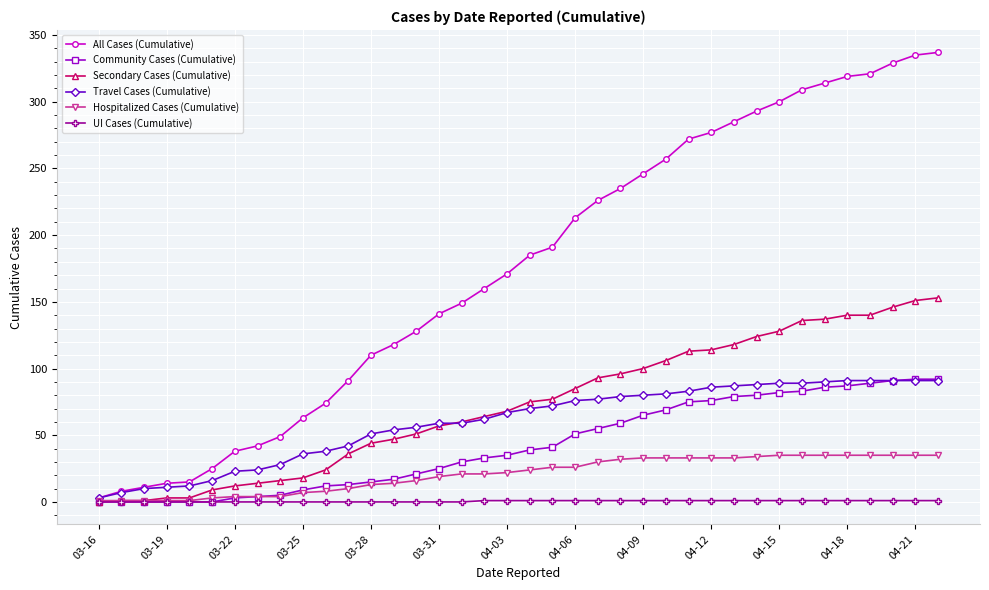

What is the maximum value shown in the chart?

337